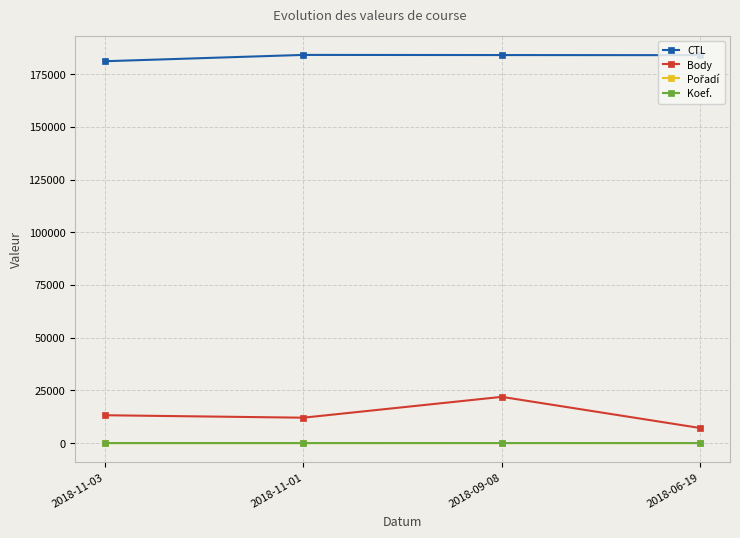

Is the value of CTL at 2018-11-03 greater than the value of Koef. at 2018-11-03?

Yes